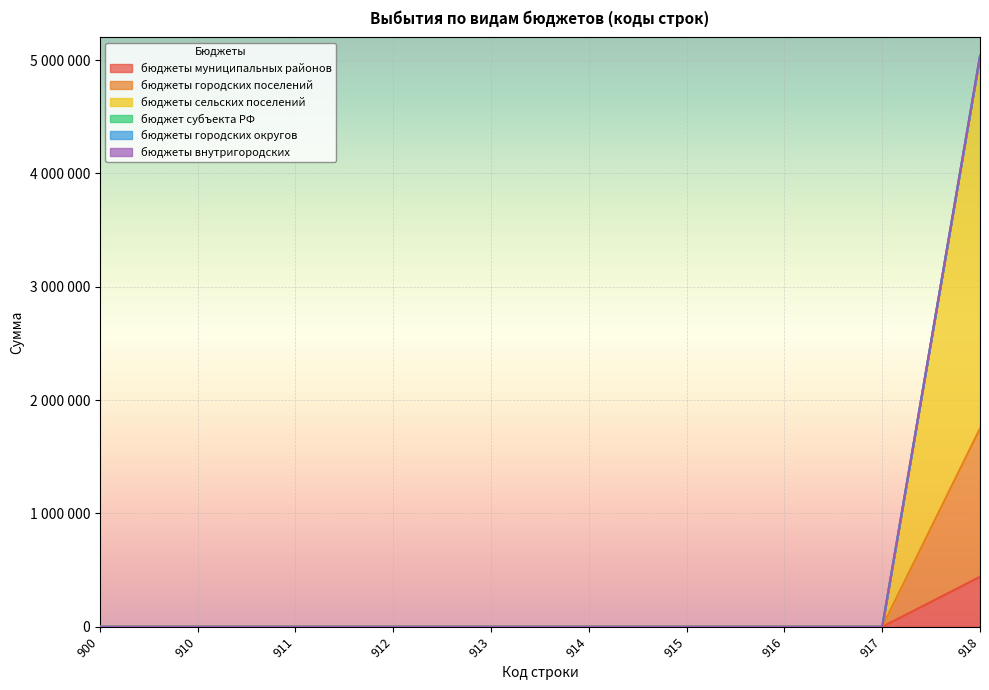

Between 912 and 918, which is larger?

918